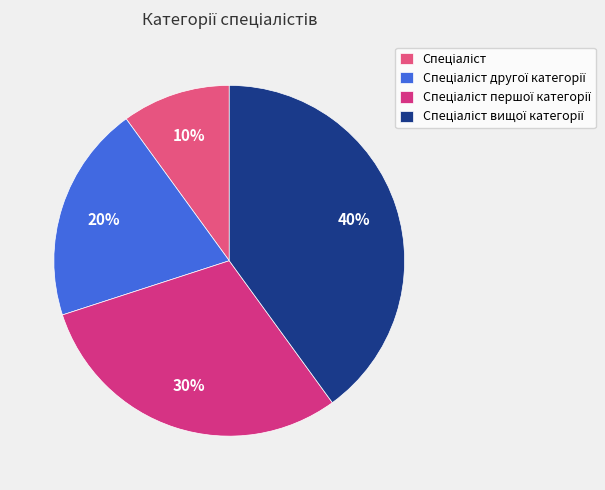

Count the number of slices in the pie.

4